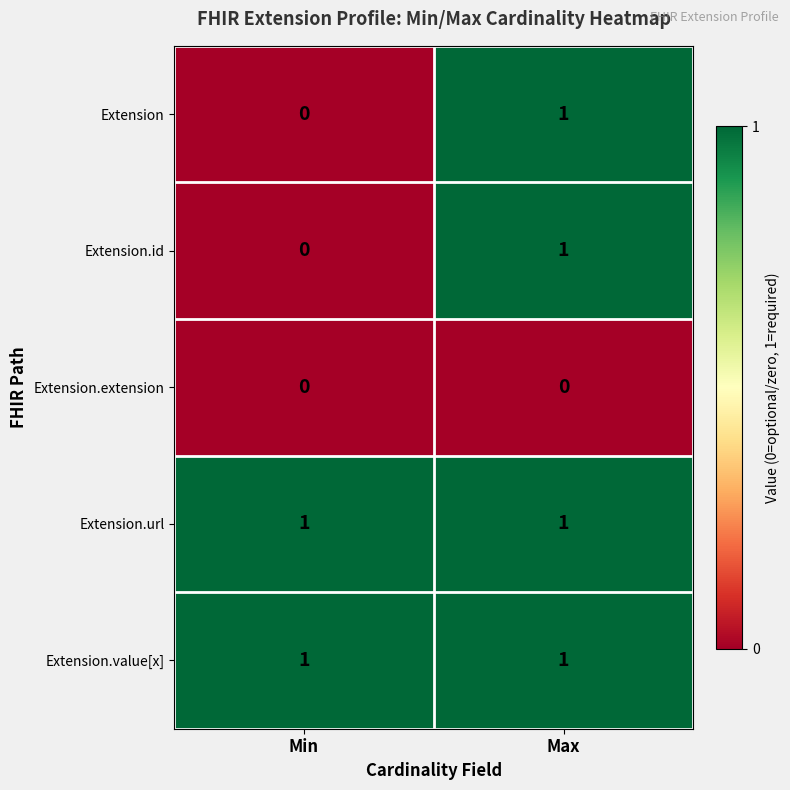

Reading left to right, transcribe all the data shown in this chart.

Extension: 0	1
Extension.id: 0	1
Extension.extension: 0	0
Extension.url: 1	1
Extension.value[x]: 1	1